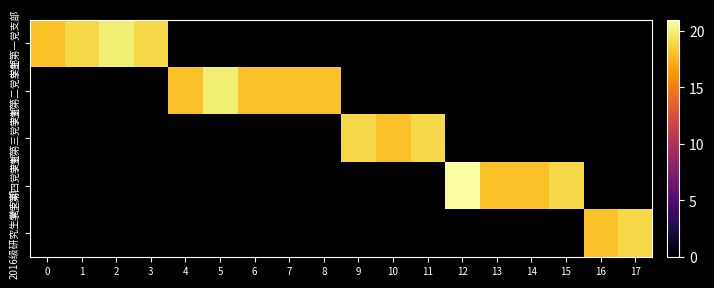

How many categories are shown in the chart?

18